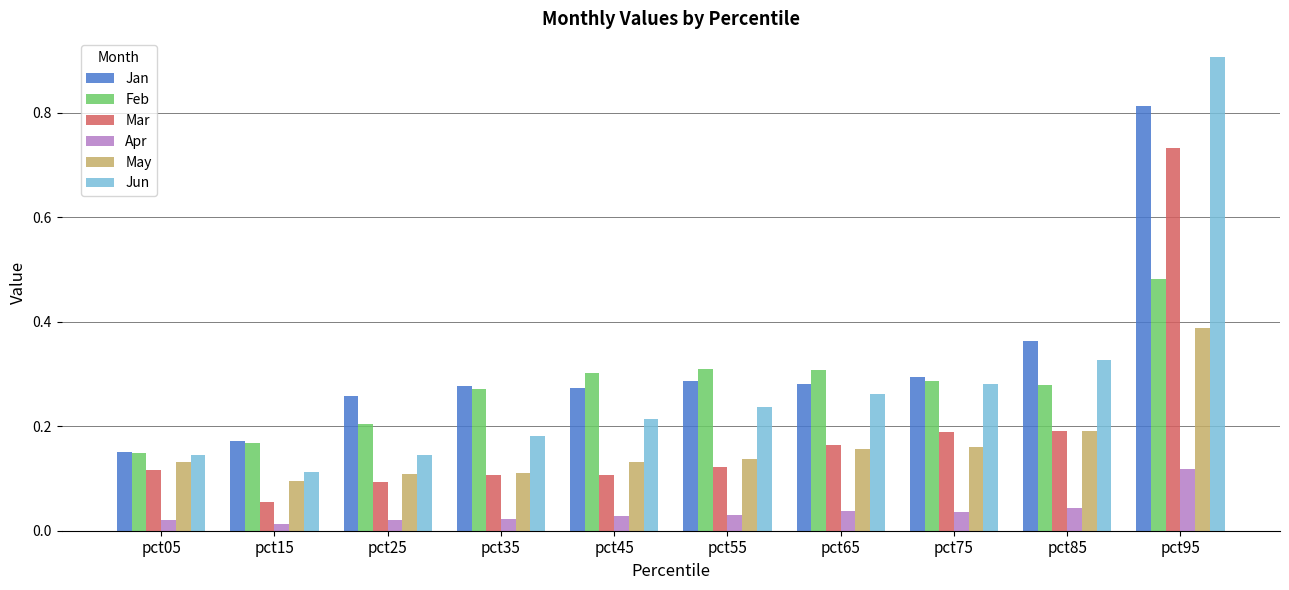

Which series has the largest total across all categories?

Jan